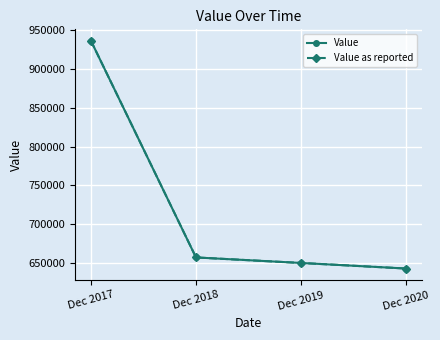

Reading left to right, list all the values displayed in this chart.

Value: 936000	657460	650360	643200
Value as reported: 936000	657460	650360	643200